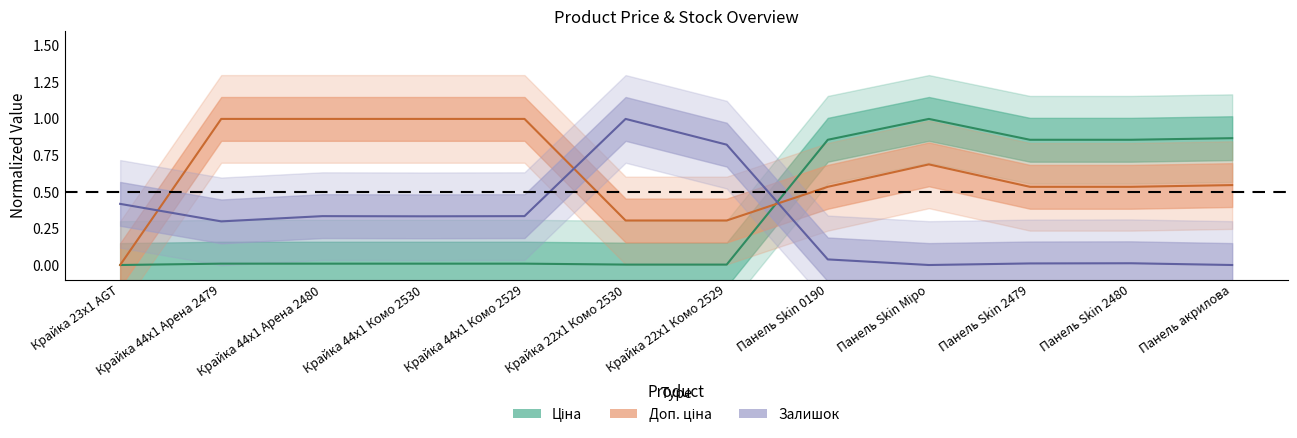

Rank the categories by Доп. ціна value from lowest to highest.

Крайка 23x1 AGT, Крайка 22x1 Комо 2530, Крайка 22x1 Комо 2529, Панель Skin 0190, Панель Skin 2479, Панель Skin 2480, Панель акрилова, Панель Skin Міро, Крайка 44x1 Арена 2479, Крайка 44x1 Арена 2480, Крайка 44x1 Комо 2530, Крайка 44x1 Комо 2529